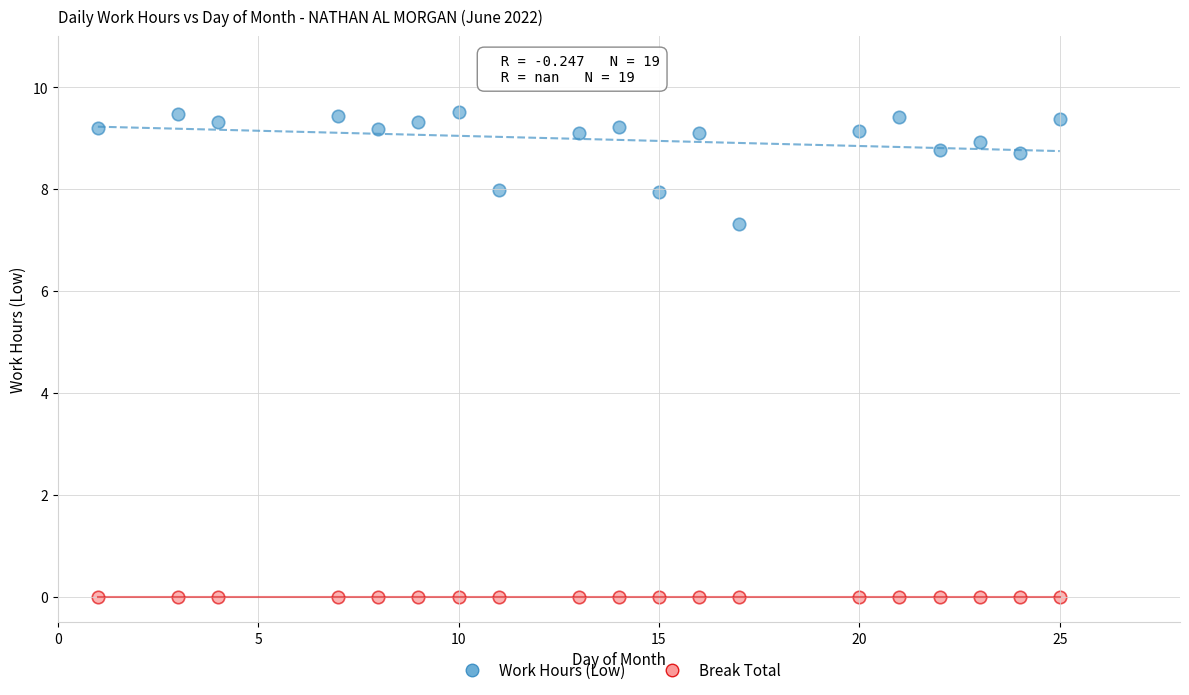

Which series reaches the maximum Y coordinate?

Work Hours (Low)